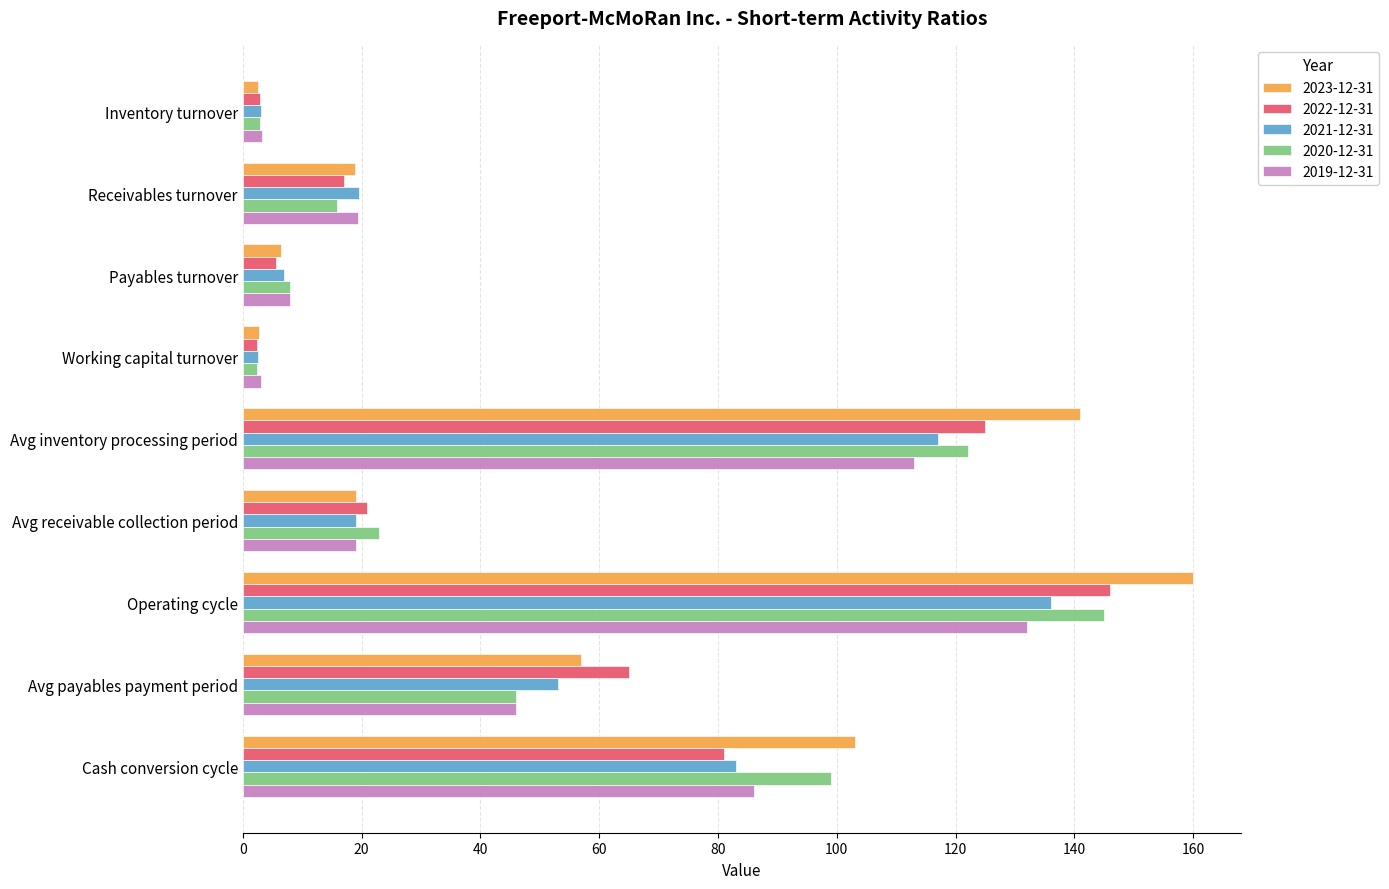

The 2020-12-31 series shows 22.2 at Avg payables payment period. True or false?

False